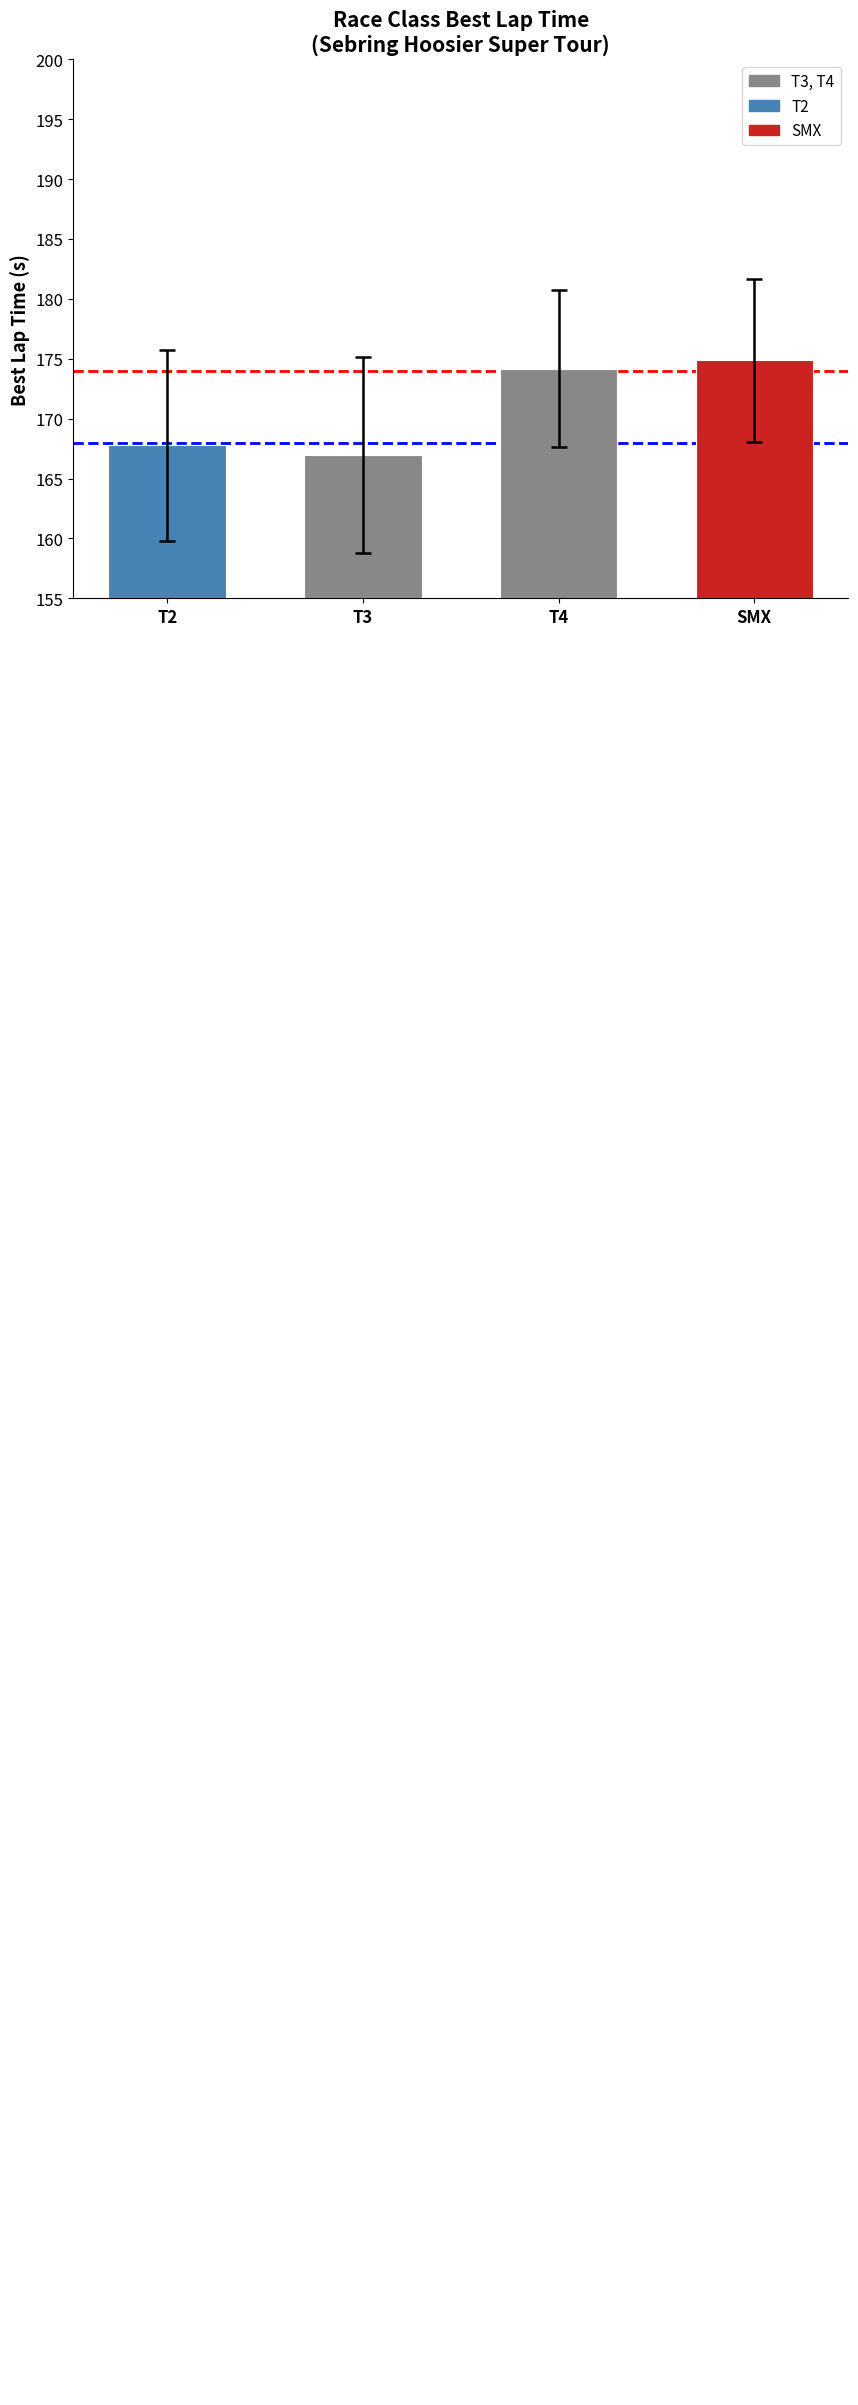

Between T2 and T4, which is larger?

T4